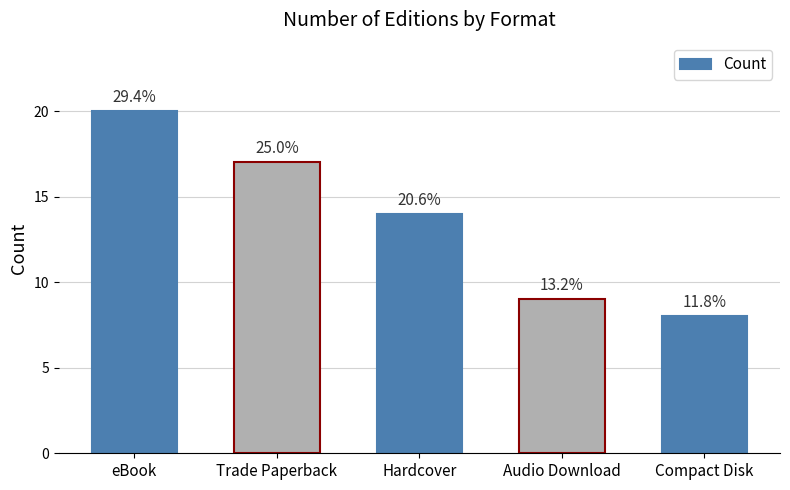

Are the bars grouped side by side (vs. stacked)?

No